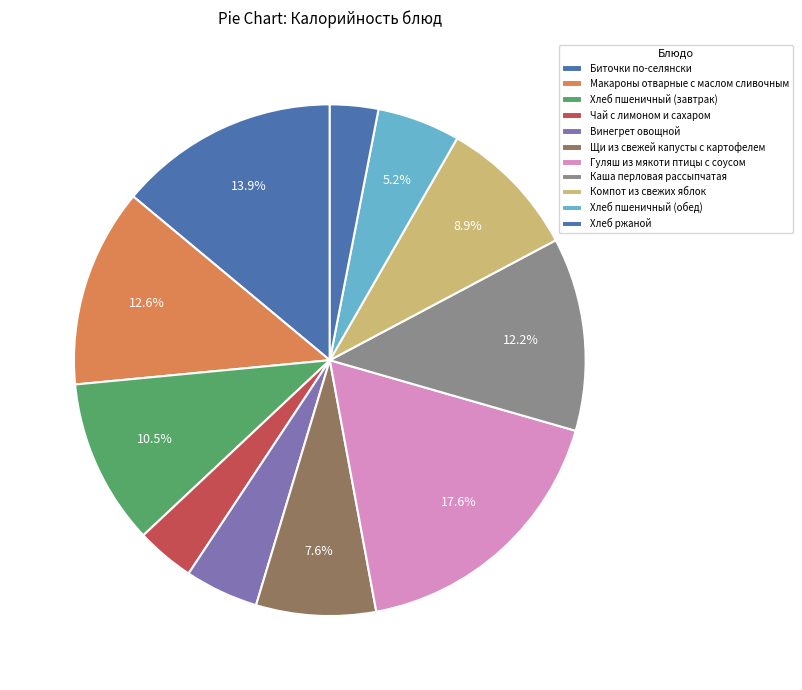

To the nearest percent, what is the difference between the largest and smallest slice percentages?

15%